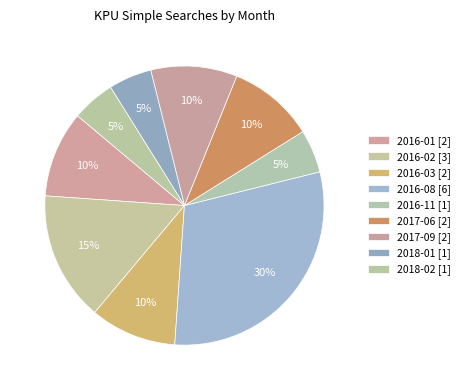

Count the number of slices in the pie.

9